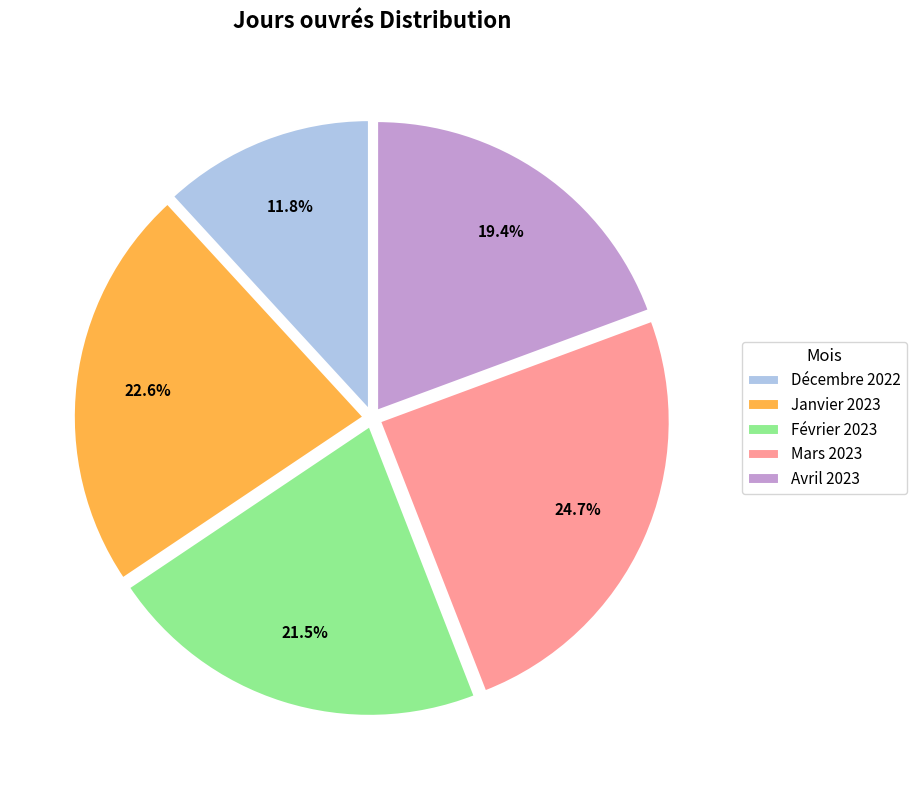

Is the sum of Décembre 2022 and Avril 2023 greater than half?

No